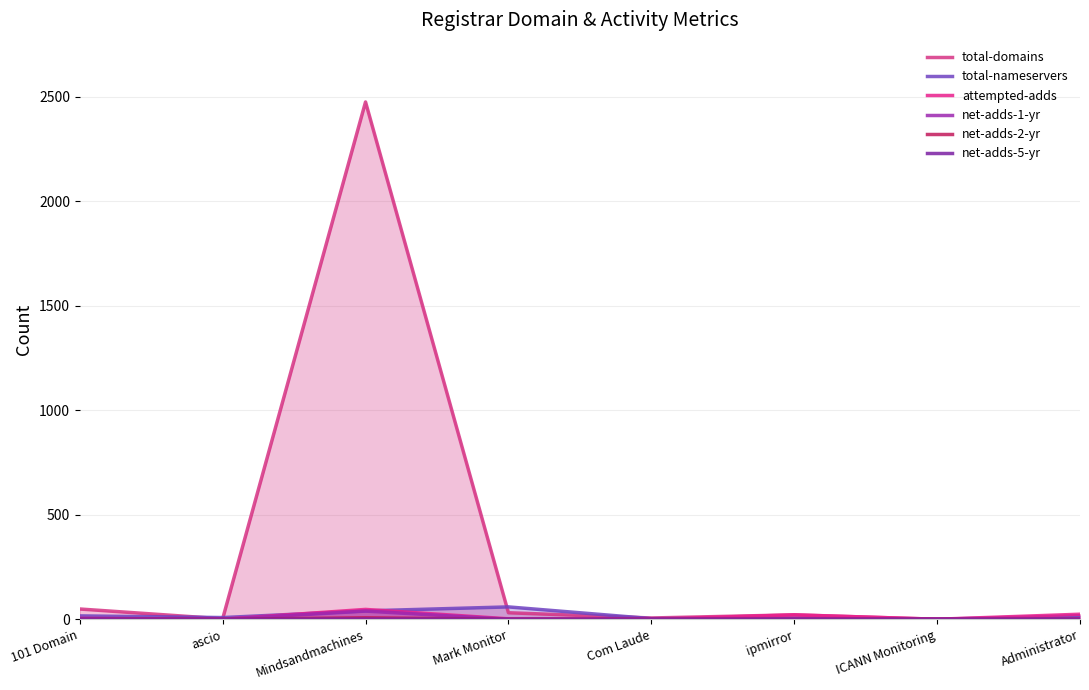

What is the label of the 6th point from the left?

ipmirror